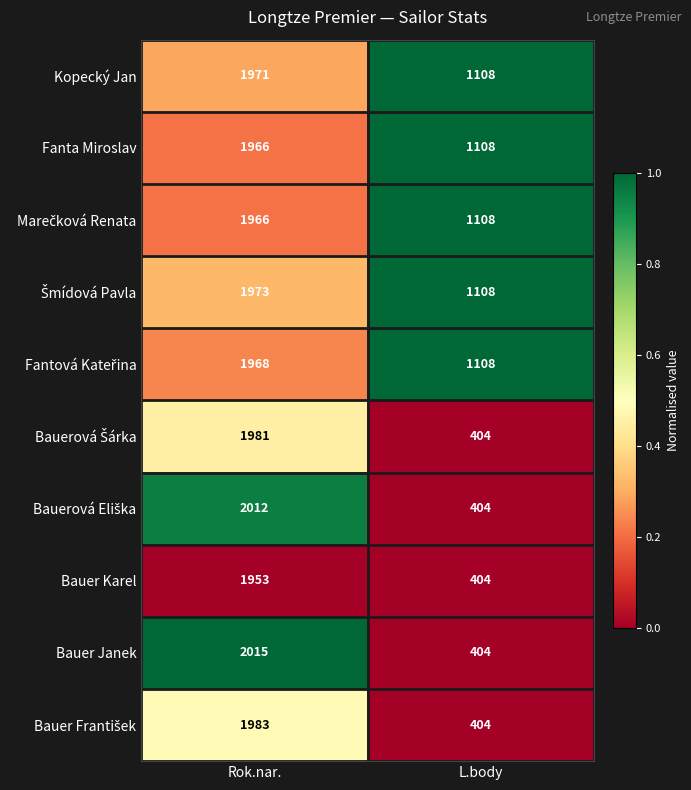

What is the total value across all series at L.body?

7560